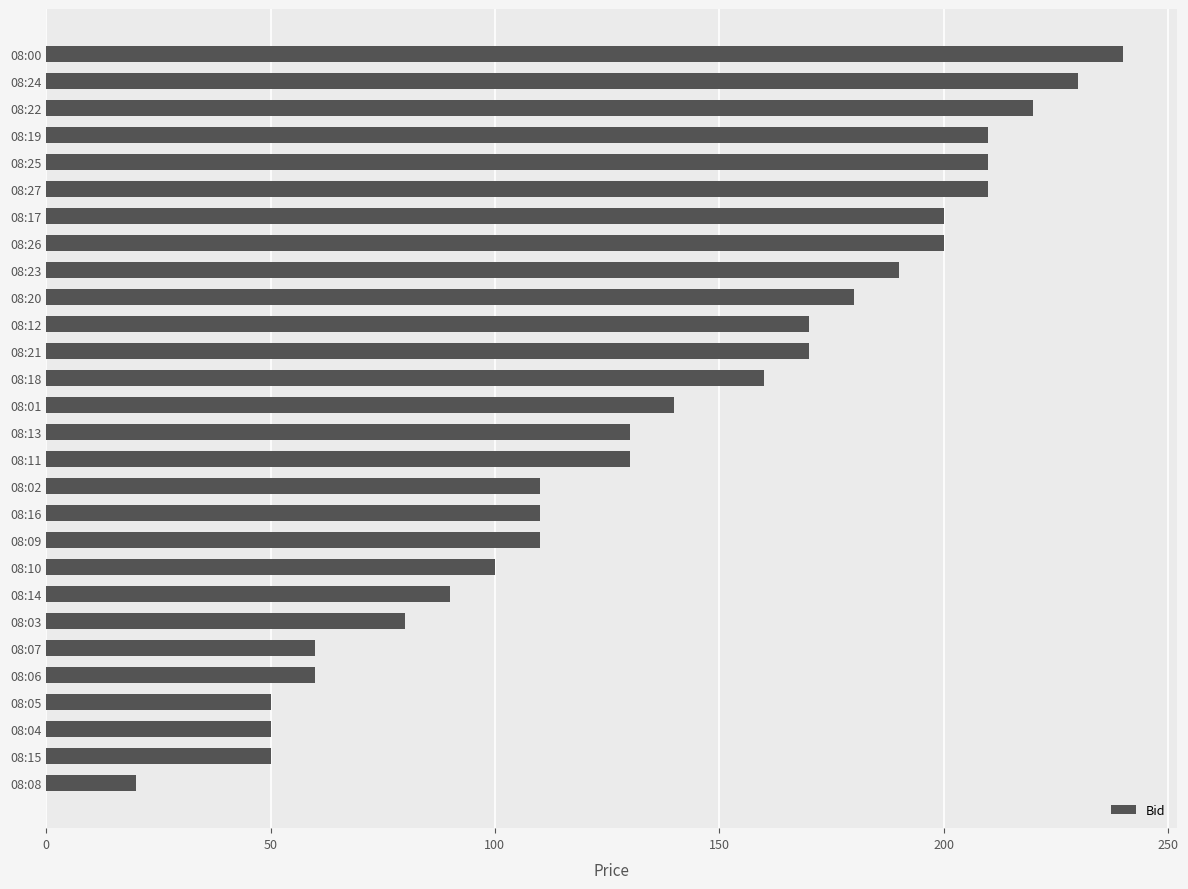

What is the change in value from 08:06 to 08:27?

+150.0